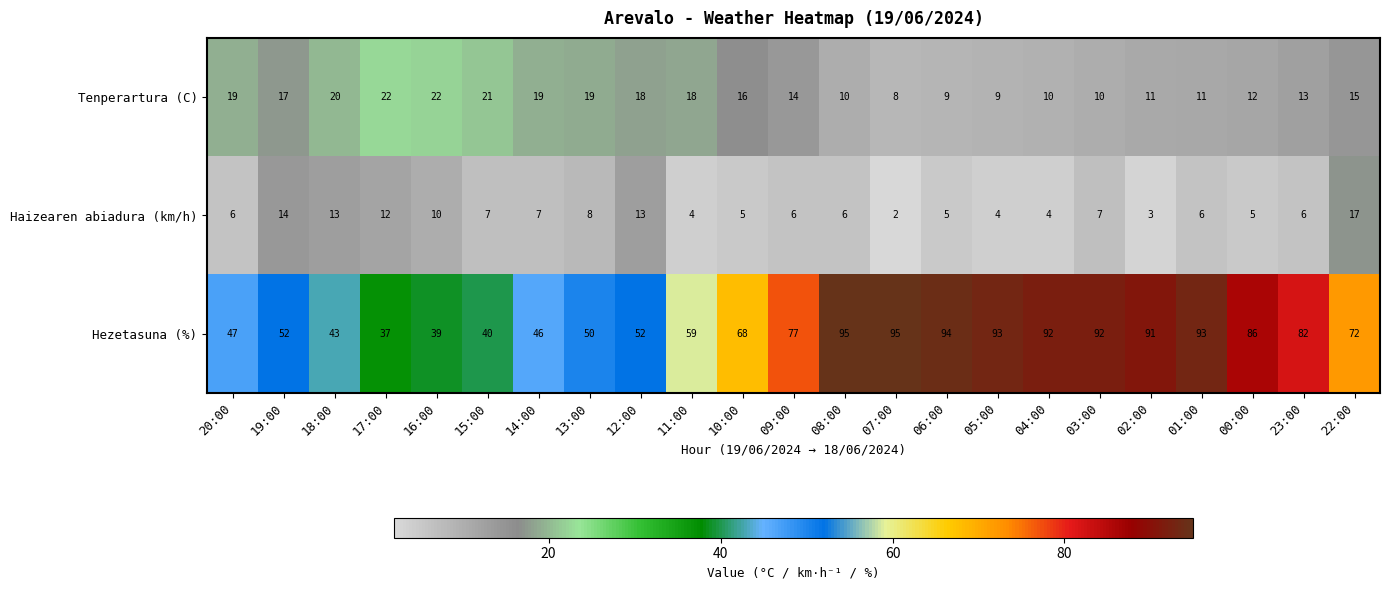

Is it true that Hezetasuna (%) equals 86 at 00:00?

True